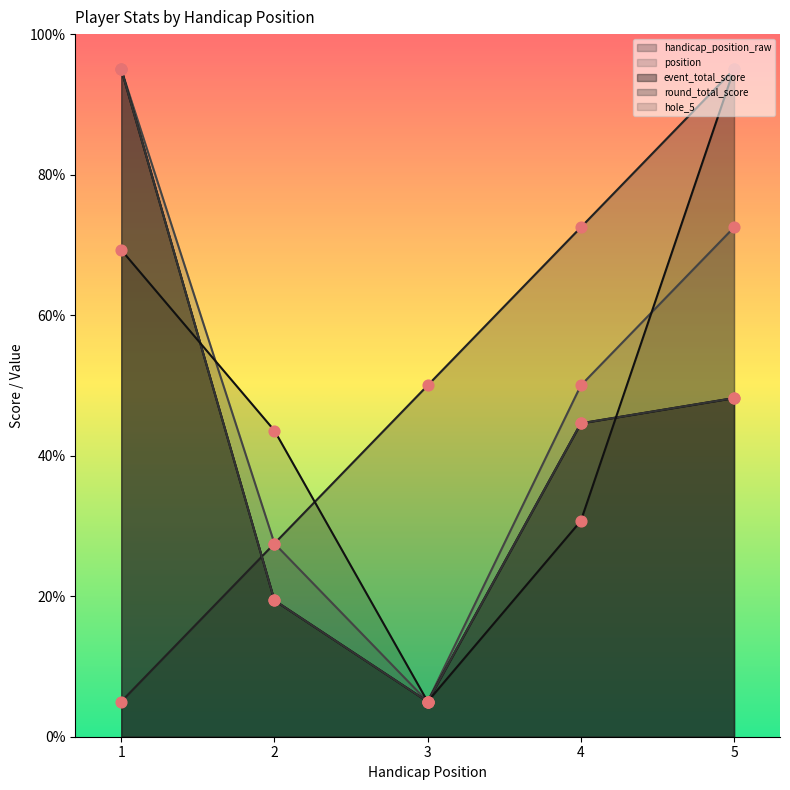

Which series has the widest spread of Y values?

handicap_position_raw